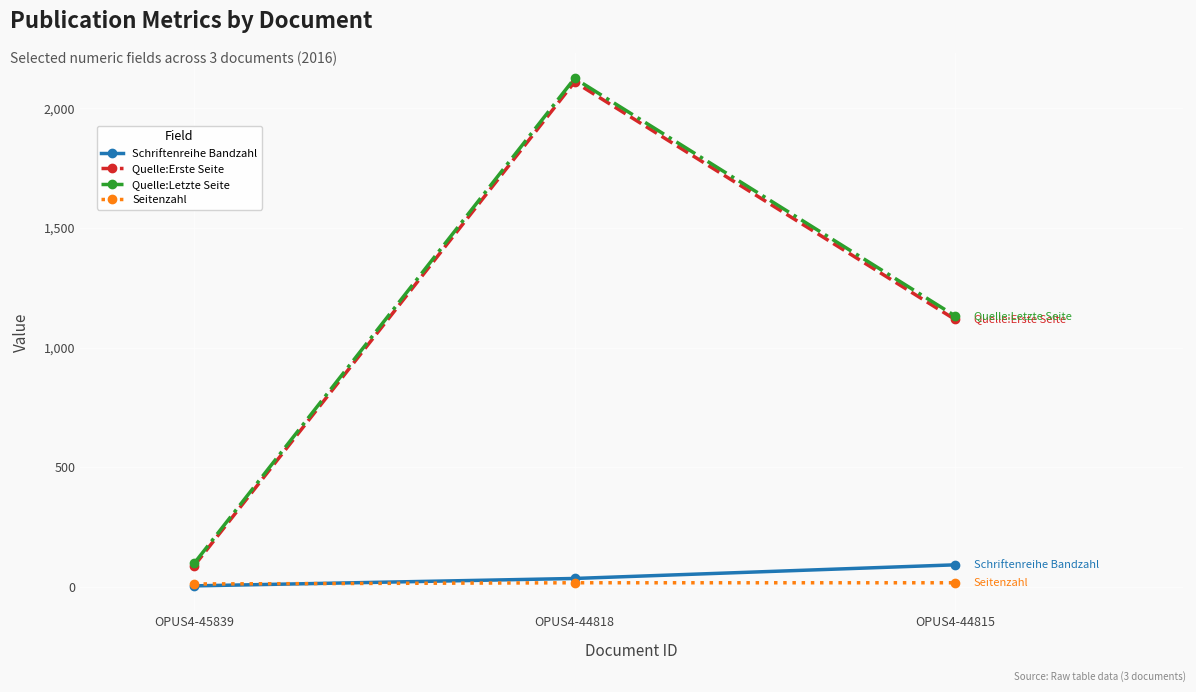

Which series has the largest range (max minus min)?

Quelle:Letzte Seite